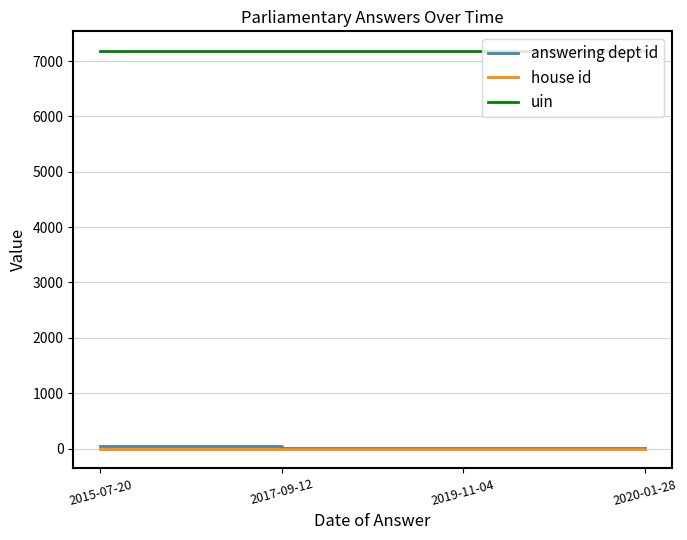

True or false: uin and house id intersect in this chart.

False